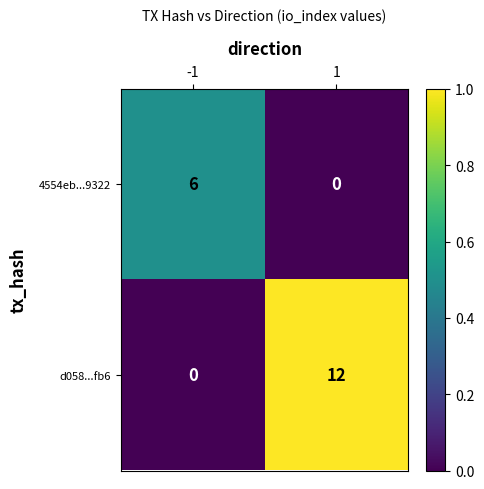

The value of d058...fb6 at -1 is 0. True or false?

True